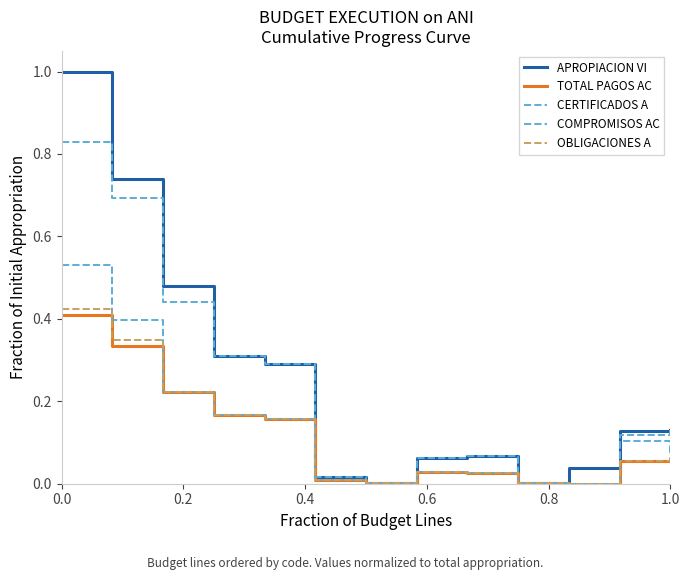

Reading left to right, extract all data points from this chart.

APROPIACION VI: 1.0	0.7	0.5	0.3	0.3	0.0	0.0	0.1	0.1	0.0	0.0	0.1	0.1
TOTAL PAGOS AC: 0.4	0.3	0.2	0.2	0.2	0.0	0.0	0.0	0.0	0.0	0.0	0.1	0.1
CERTIFICADOS A: 0.8	0.7	0.4	0.3	0.3	0.0	0.0	0.1	0.1	0.0	0.0	0.1	0.1
COMPROMISOS AC: 0.5	0.4	0.2	0.2	0.2	0.0	0.0	0.0	0.0	0.0	0.0	0.1	0.1
OBLIGACIONES A: 0.4	0.3	0.2	0.2	0.2	0.0	0.0	0.0	0.0	0.0	0.0	0.1	0.1